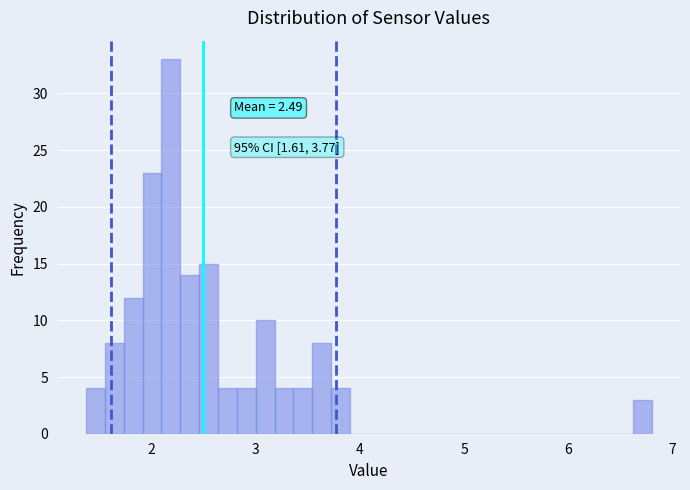

Around what value on the x-axis is the tallest bar? Give the approximate position of its centre, as read against the axis.

2.2